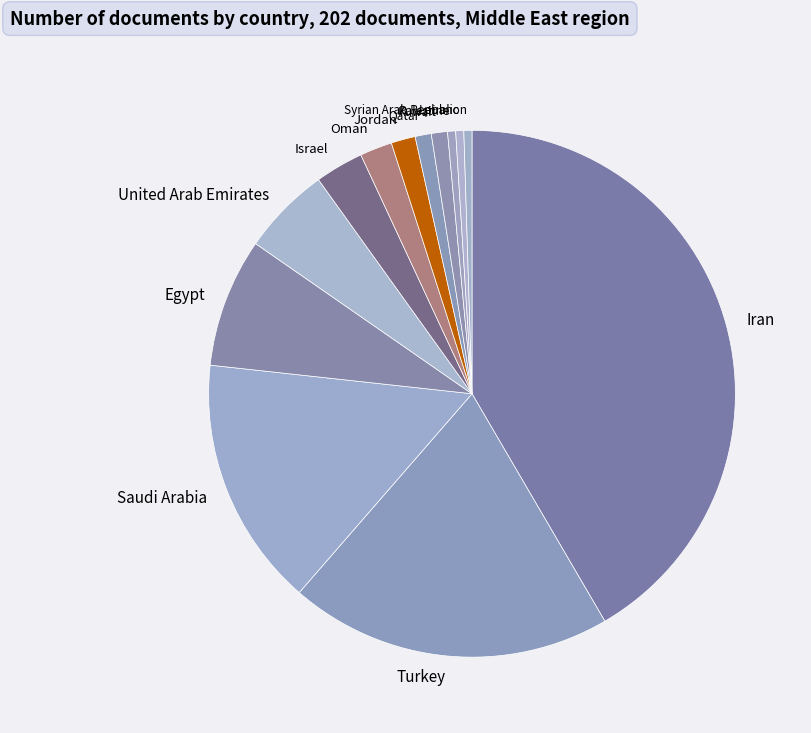

Does any single category account for the majority?

No